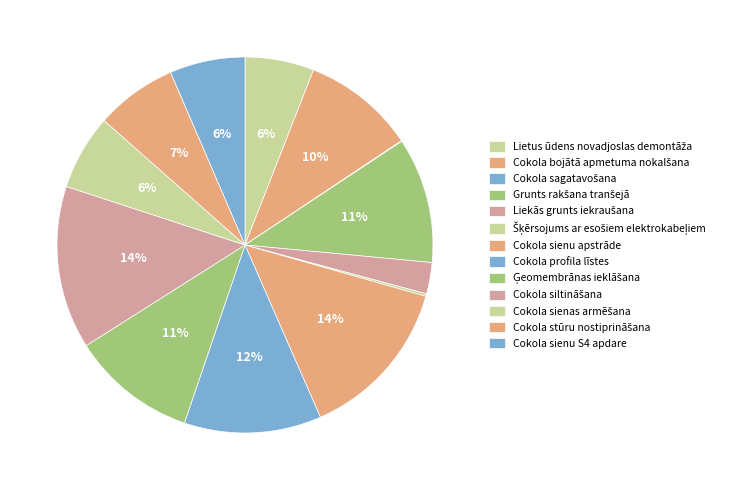

Rank the categories by value from lowest to highest.

Cokola sagatavošana, Šķērsojums ar esošiem elektrokabeļiem, Liekās grunts iekraušana, Lietus ūdens novadjoslas demontāža, Cokola sienas armēšana, Cokola sienu S4 apdare, Cokola stūru nostiprināšana, Cokola bojātā apmetuma nokalšana, Grunts rakšana tranšejā, Ģeomembrānas ieklāšana, Cokola profila līstes, Cokola sienu apstrāde, Cokola siltināšana